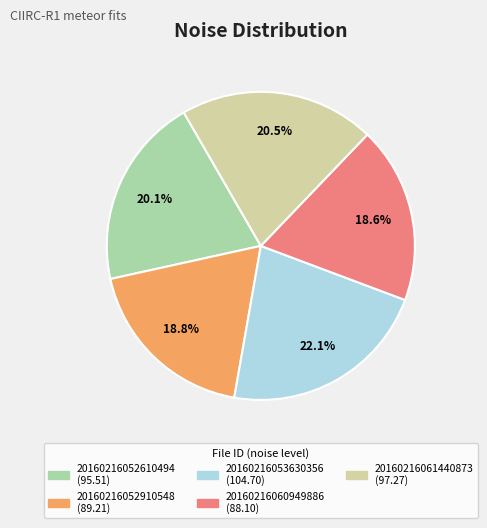

How many segments does this pie chart have?

5